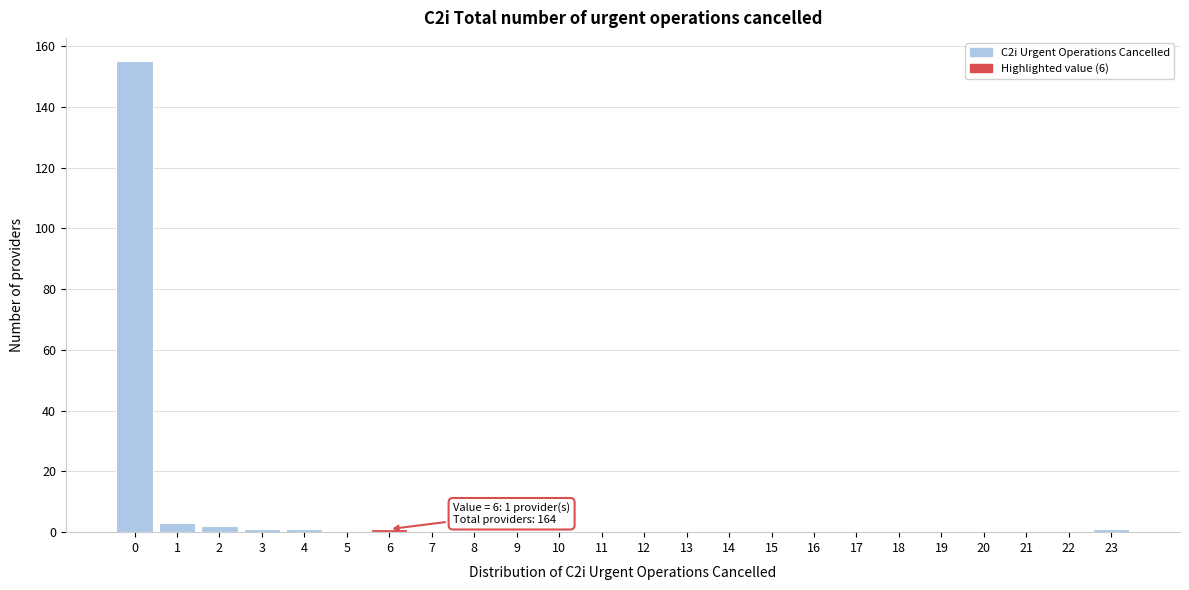

Over which range of the x-axis is the bar tallest?

-0.5 to 0.5